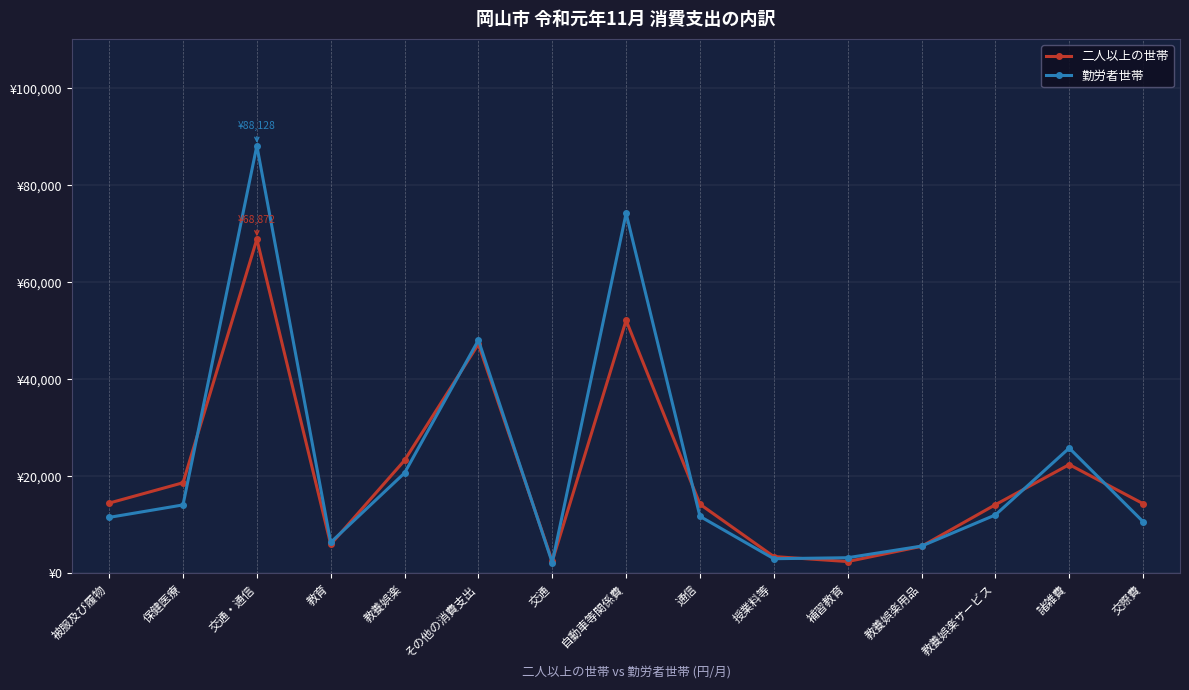

How many data points in 二人以上の世帯 are less than 14352?

7